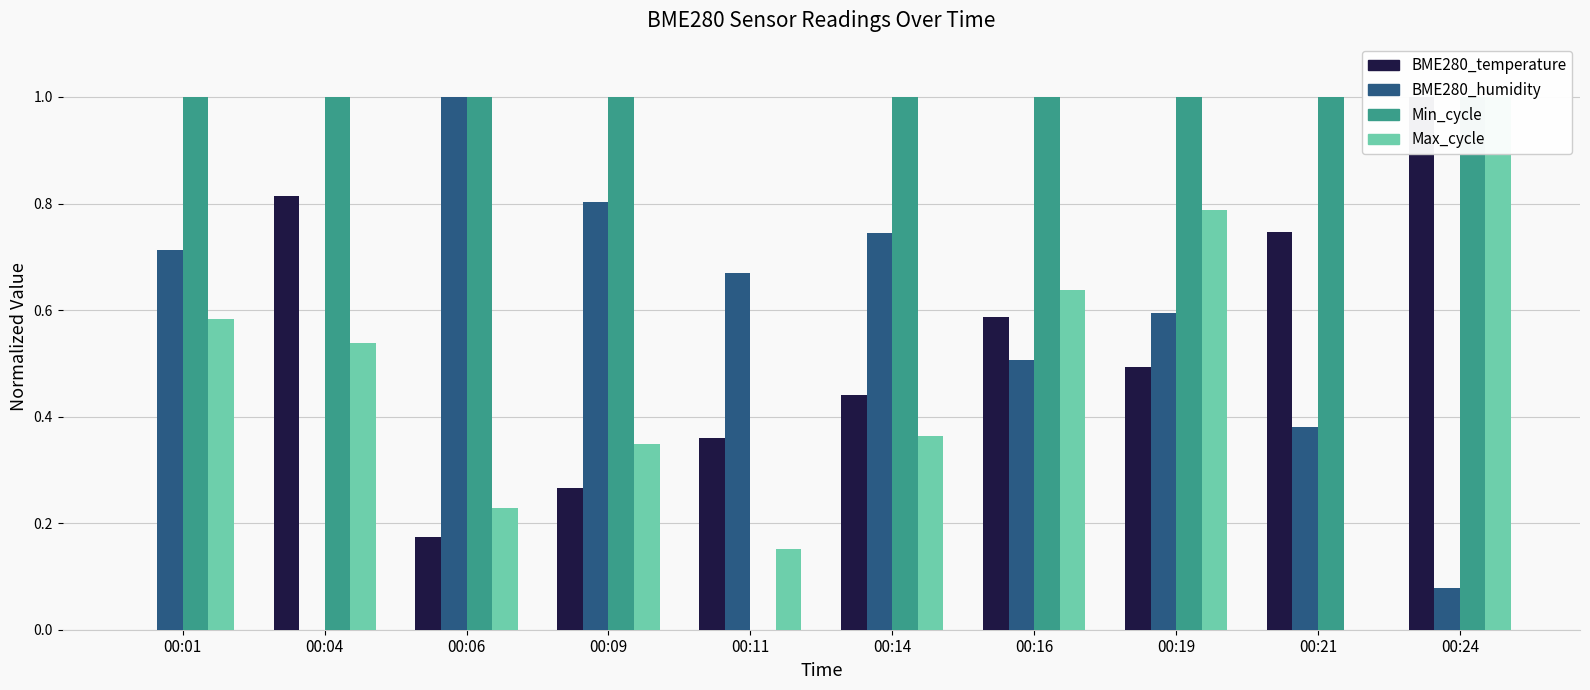

What are all the series names shown in the legend?

BME280_temperature, BME280_humidity, Min_cycle, Max_cycle